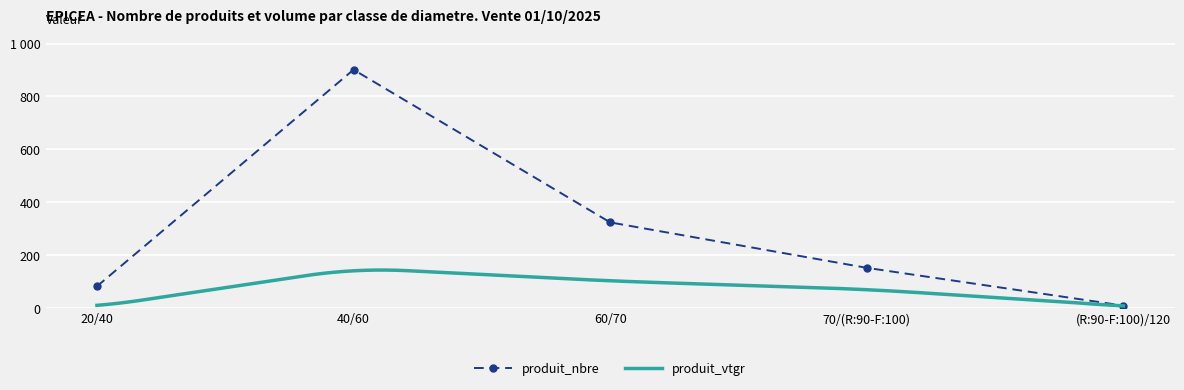

Reading left to right, what are all the values shown in this chart?

20/40=81	40/60=901	60/70=323	70/(R:90-F:100)=151	(R:90-F:100)/120=8